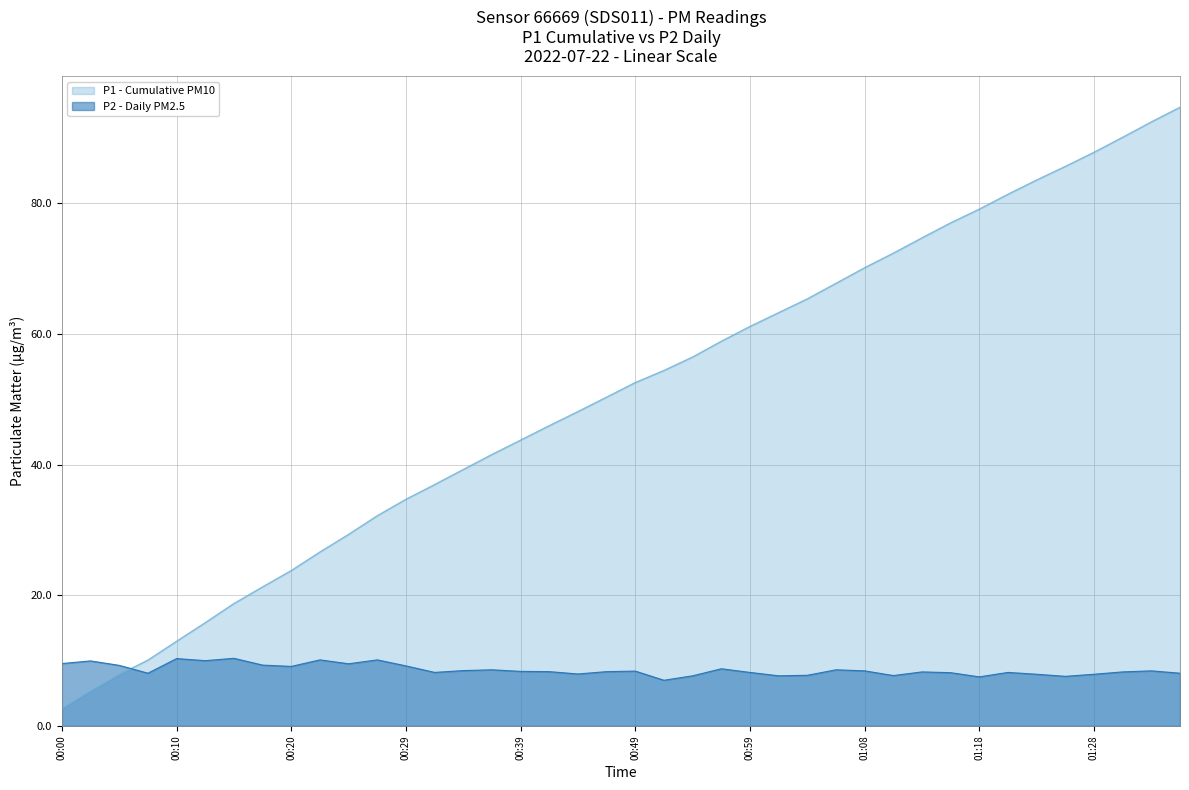

What is the maximum value shown in the chart?

94.7